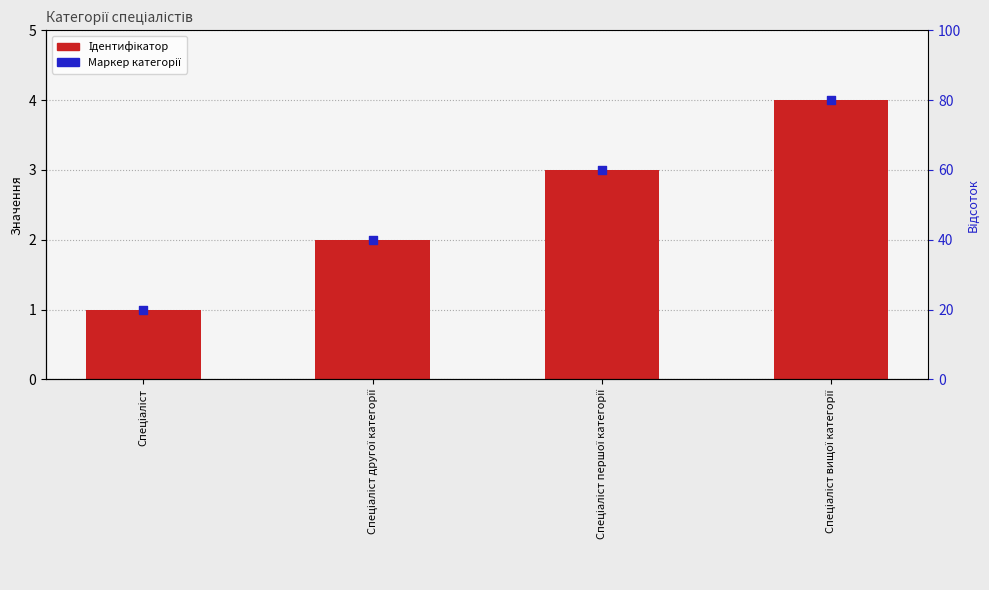

Which series has the largest total across all categories?

Ідентифікатор